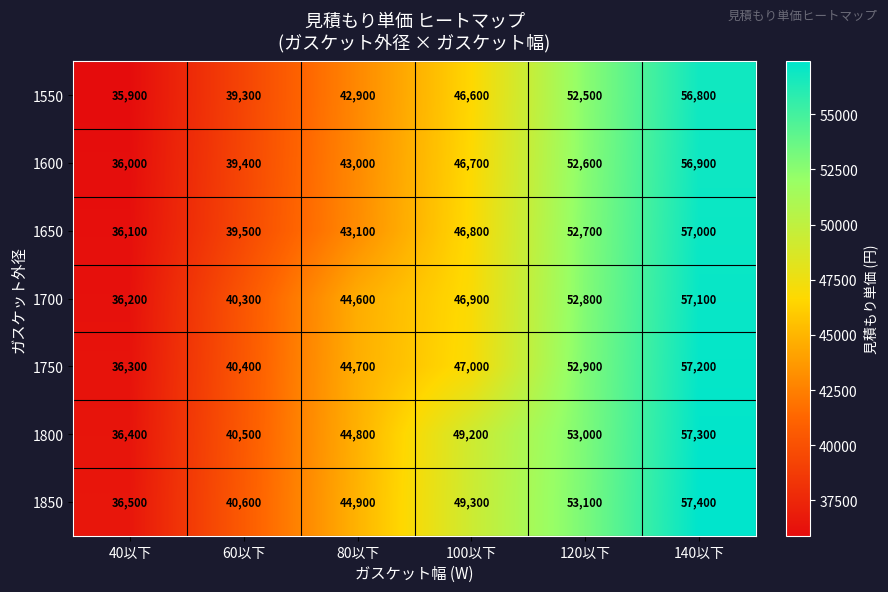

Which category has the highest value in the 1750 series?

140以下